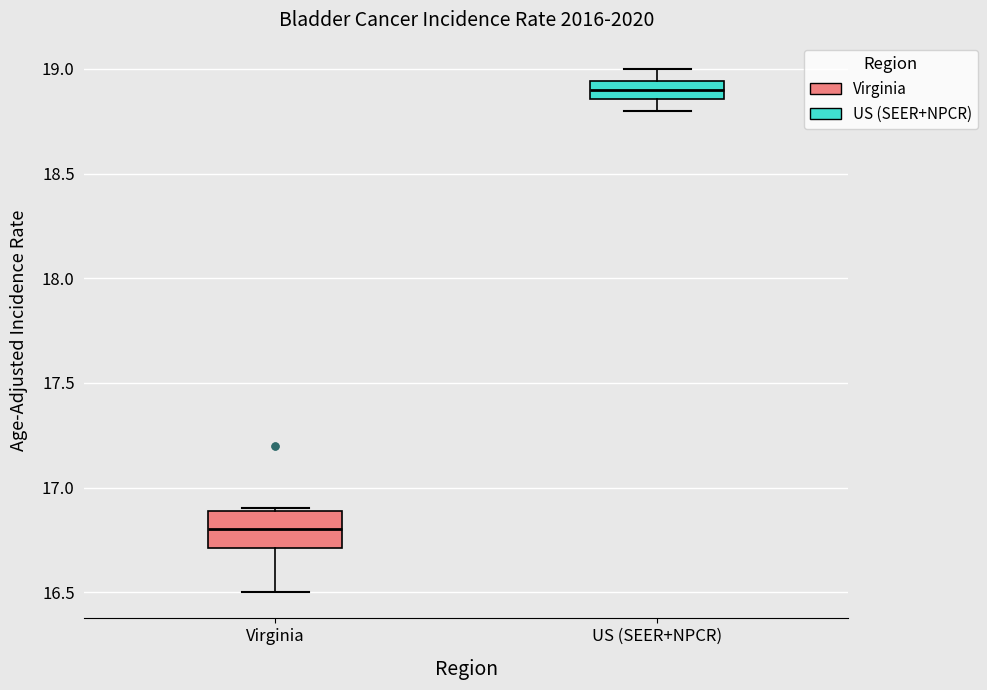

Reading left to right, transcribe this box plot: for each box, give where its median line is, the range the box spans, and where its two whiskers end, as read against the y-axis. The values are not printed on the chart, so give them approximately, as read against the axis.

Virginia: median 16.80, box 16.70 to 16.90, whiskers 16.50 to 16.90
US (SEER+NPCR): median 18.90, box 18.85 to 18.95, whiskers 18.80 to 19.00